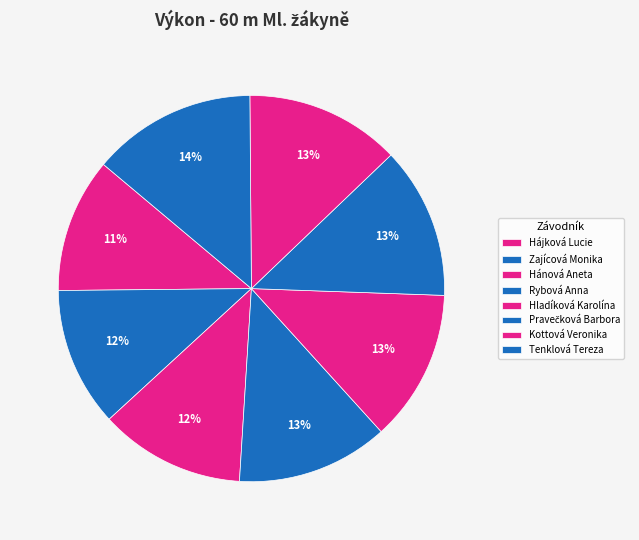

To the nearest percent, what portion does Zajícová Monika represent?

12%